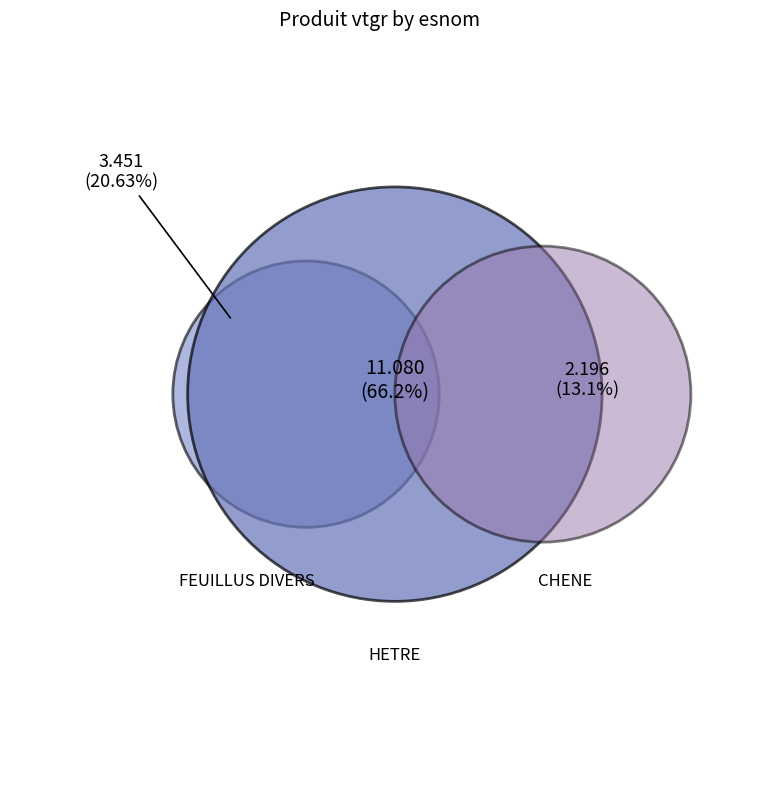

What is the largest slice in the pie chart?

HETRE